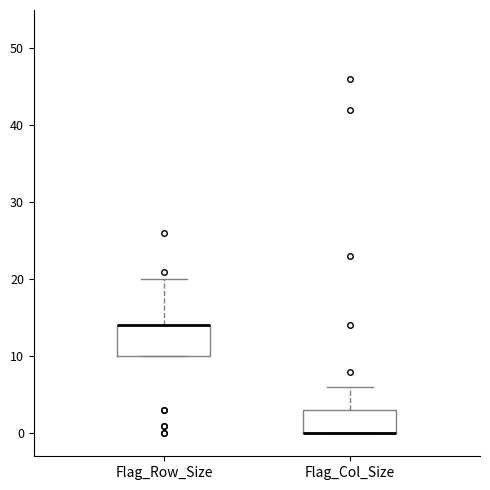

Reading left to right, transcribe this box plot: for each box, give where its median line is, the range the box spans, and where its two whiskers end, as read against the y-axis. The values are not printed on the chart, so give them approximately, as read against the axis.

Flag_Row_Size: median 14 (drawn on the box's upper edge), box 10 to 14, whiskers 10 to 20
Flag_Col_Size: median 0 (drawn on the box's lower edge), box 0 to 3, whiskers 0 to 6